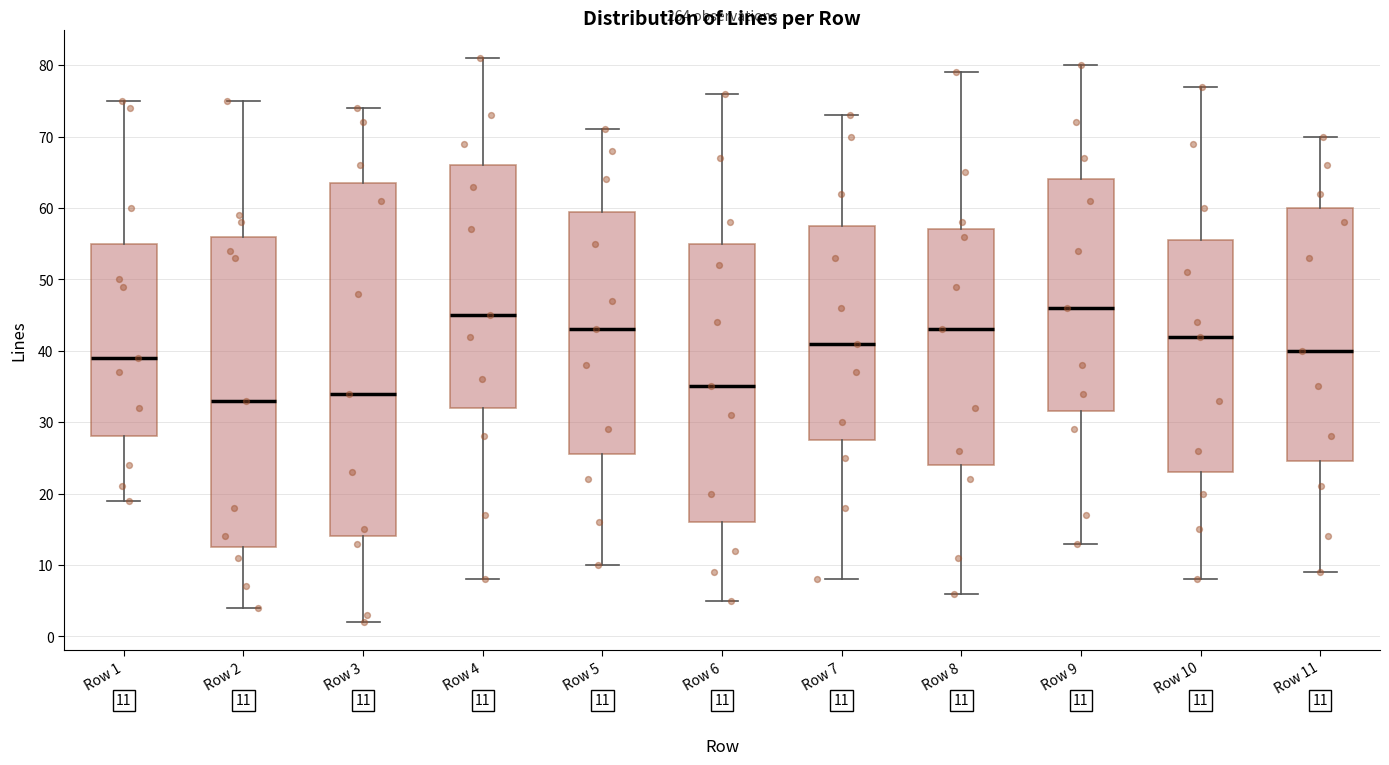

Which box is the tallest, from its lower edge to its upper edge?

Row 3